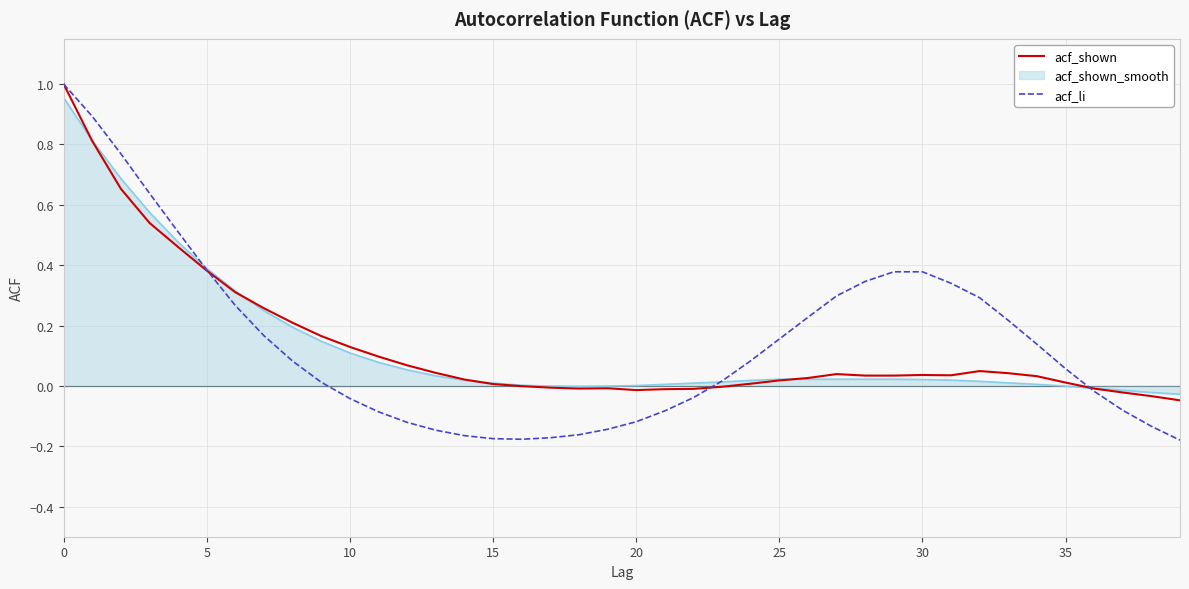

After their last crossing, which series has the higher values: acf_li or acf_shown?

acf_shown